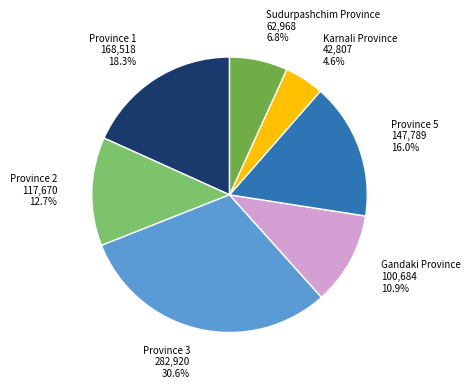

Does any single category account for the majority?

No